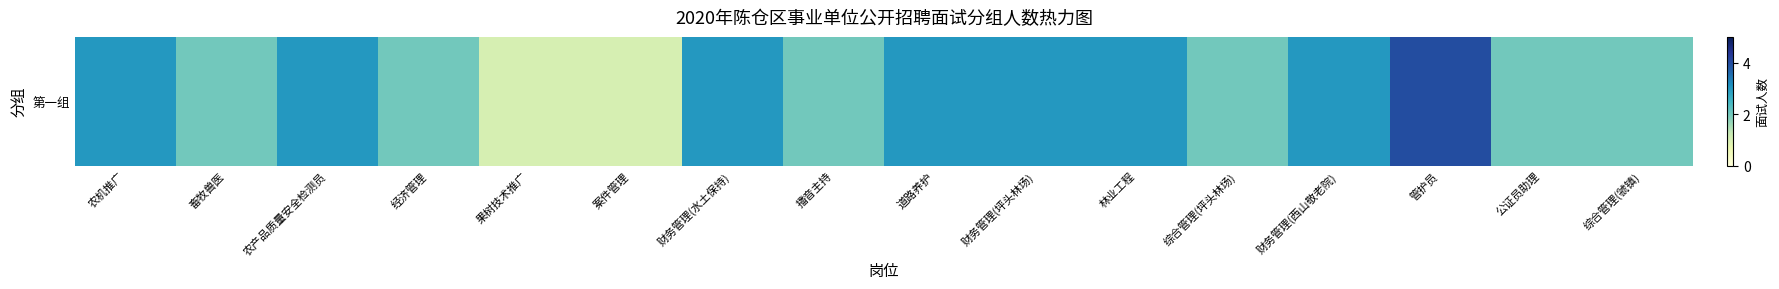

What is the sum of all values?

39